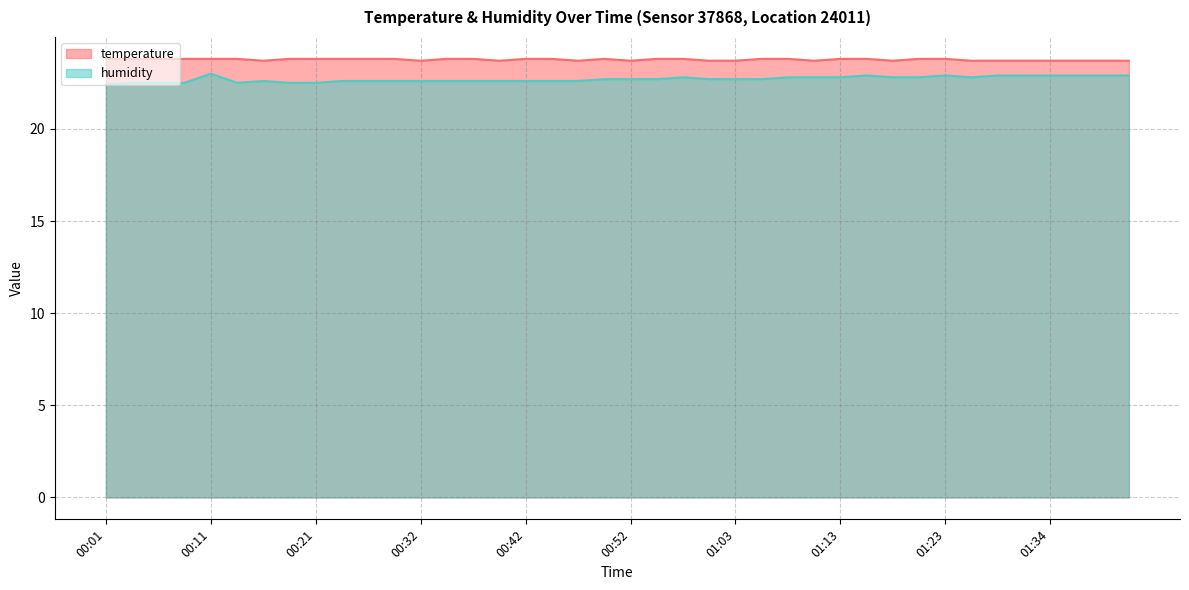

Reading left to right, what are all the values shown in this chart?

temperature: 00:01=23.8	00:03=23.8	00:06=23.8	00:08=23.8	00:11=23.8	00:14=23.8	00:16=23.7	00:19=23.8	00:21=23.8	00:24=23.8	00:26=23.8	00:29=23.8	00:32=23.7	00:34=23.8	00:37=23.8	00:39=23.7	00:42=23.8	00:45=23.8	00:47=23.7	00:50=23.8	00:52=23.7	00:55=23.8	00:58=23.8	01:00=23.7	01:03=23.7	01:05=23.8	01:08=23.8	01:10=23.7	01:13=23.8	01:16=23.8	01:18=23.7	01:21=23.8	01:23=23.8	01:26=23.7	01:28=23.7	01:31=23.7	01:34=23.7	01:36=23.7	01:39=23.7	01:41=23.7
humidity: 00:01=22.4	00:03=22.5	00:06=22.5	00:08=22.5	00:11=23.0	00:14=22.5	00:16=22.6	00:19=22.5	00:21=22.5	00:24=22.6	00:26=22.6	00:29=22.6	00:32=22.6	00:34=22.6	00:37=22.6	00:39=22.6	00:42=22.6	00:45=22.6	00:47=22.6	00:50=22.7	00:52=22.7	00:55=22.7	00:58=22.8	01:00=22.7	01:03=22.7	01:05=22.7	01:08=22.8	01:10=22.8	01:13=22.8	01:16=22.9	01:18=22.8	01:21=22.8	01:23=22.9	01:26=22.8	01:28=22.9	01:31=22.9	01:34=22.9	01:36=22.9	01:39=22.9	01:41=22.9